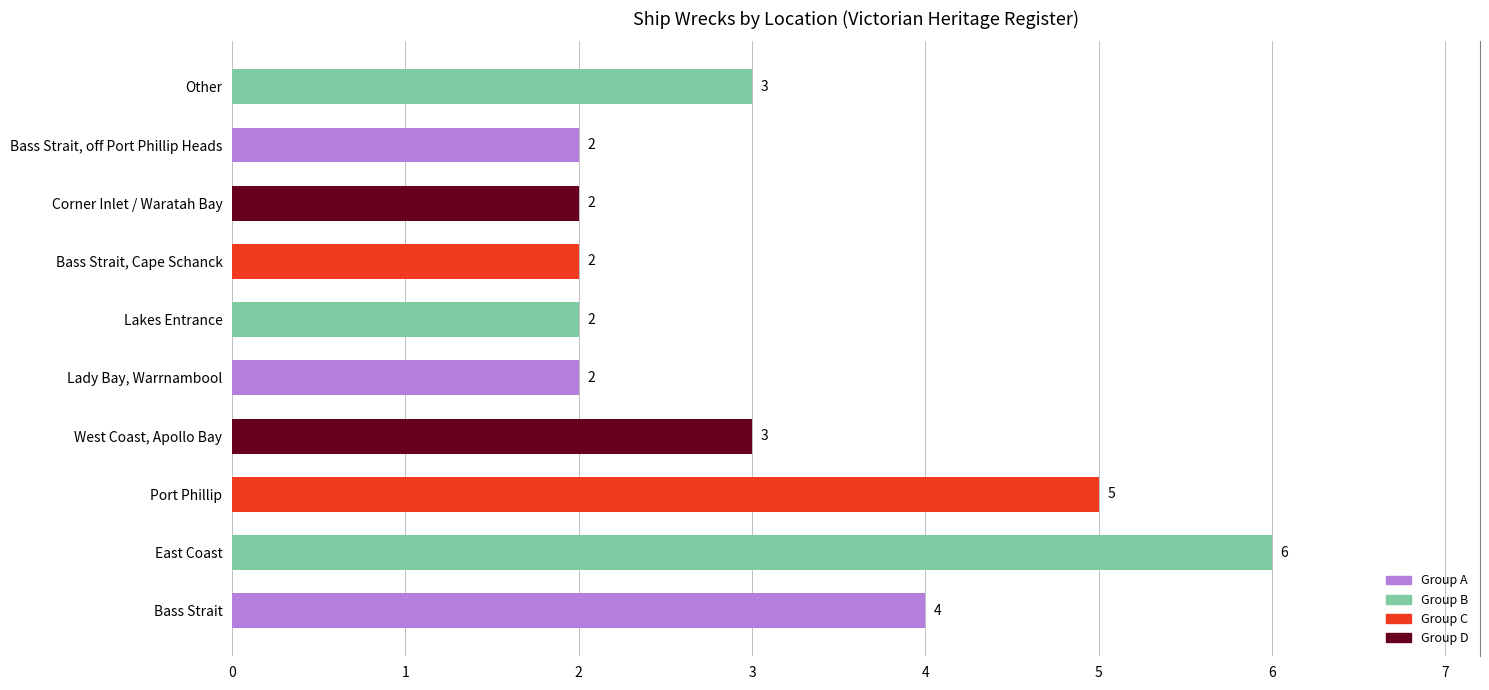

How many data points does each series have?

10